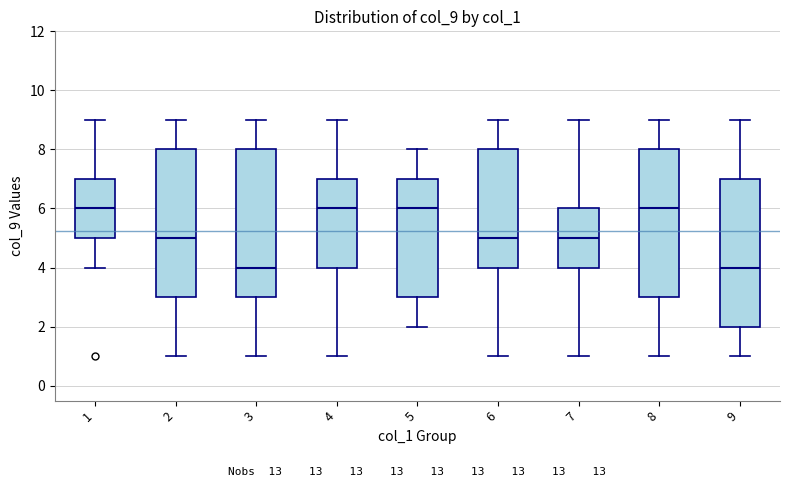

Reading left to right, read every box against the y-axis: the position of its median line, the range the box covers, and the ends of its whiskers. The values are not printed on the chart, so give them approximately, as read against the axis.

1: median 6, box 5 to 7, whiskers 4 to 9
2: median 5, box 3 to 8, whiskers 1 to 9
3: median 4, box 3 to 8, whiskers 1 to 9
4: median 6, box 4 to 7, whiskers 1 to 9
5: median 6, box 3 to 7, whiskers 2 to 8
6: median 5, box 4 to 8, whiskers 1 to 9
7: median 5, box 4 to 6, whiskers 1 to 9
8: median 6, box 3 to 8, whiskers 1 to 9
9: median 4, box 2 to 7, whiskers 1 to 9